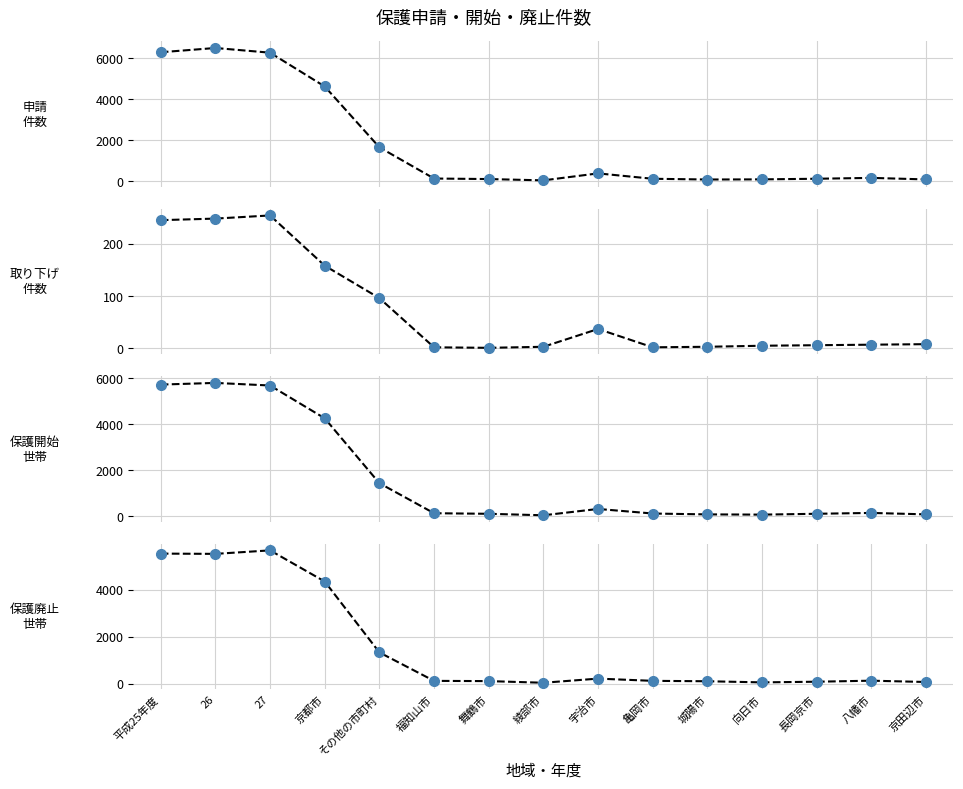

What is the greatest value displayed?

6501